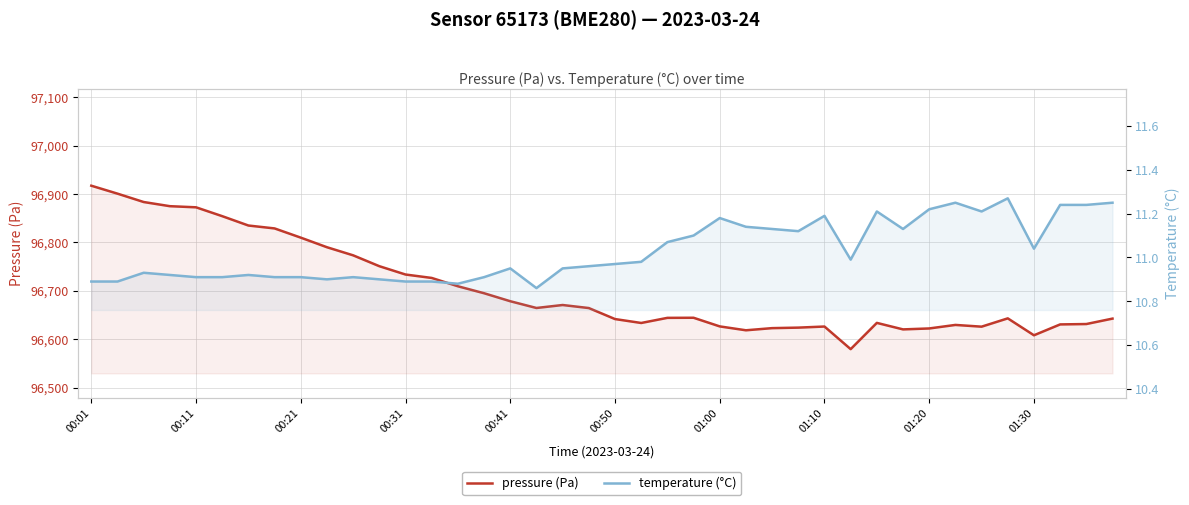

Between 36 and 11, which is larger?

11